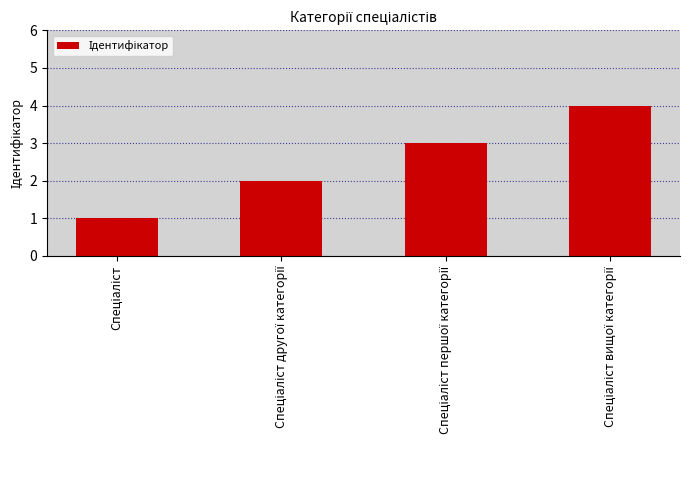

What is the greatest value displayed?

4